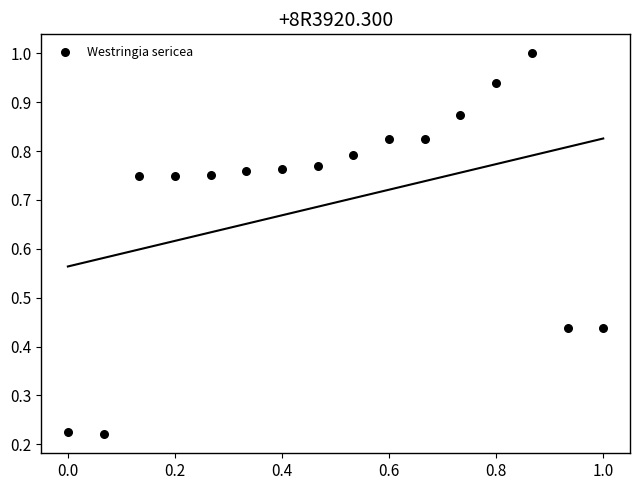

What is the range of X values (max minus min)?

1.0